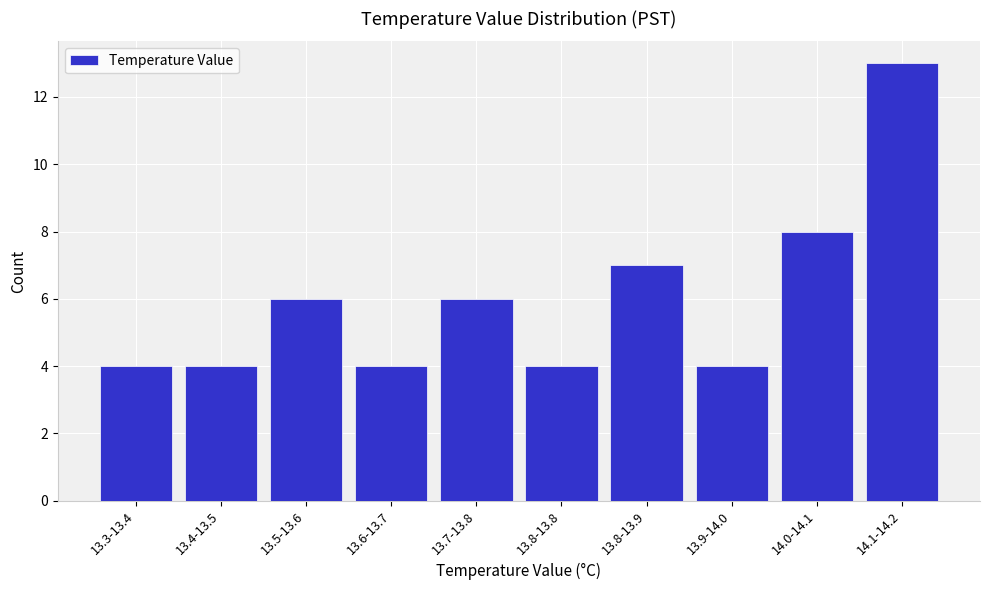

Reading right to left, transcribe all the data shown in this chart.

14.1-14.2=13	14.0-14.1=8	13.9-14.0=4	13.8-13.9=7	13.8-13.8=4	13.7-13.8=6	13.6-13.7=4	13.5-13.6=6	13.4-13.5=4	13.3-13.4=4